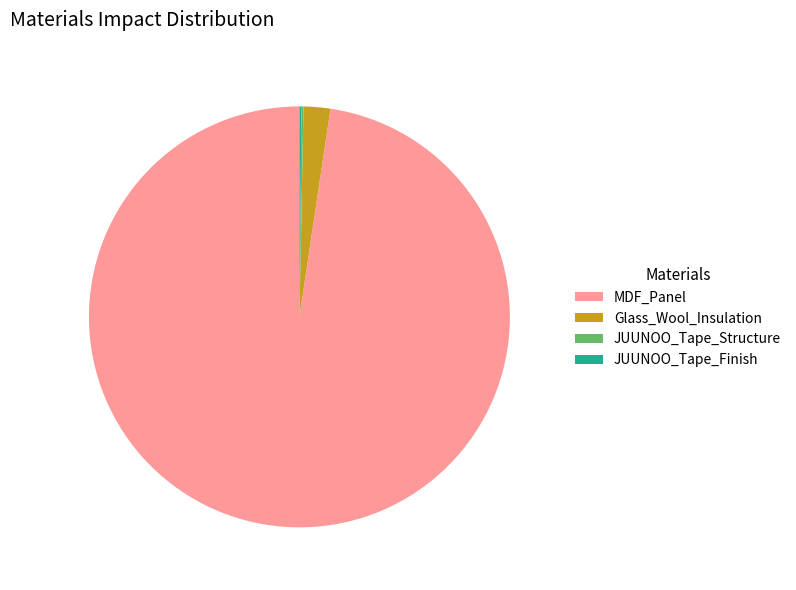

Approximately how many times larger is the value at MDF_Panel compared to Glass_Wool_Insulation?

47.6